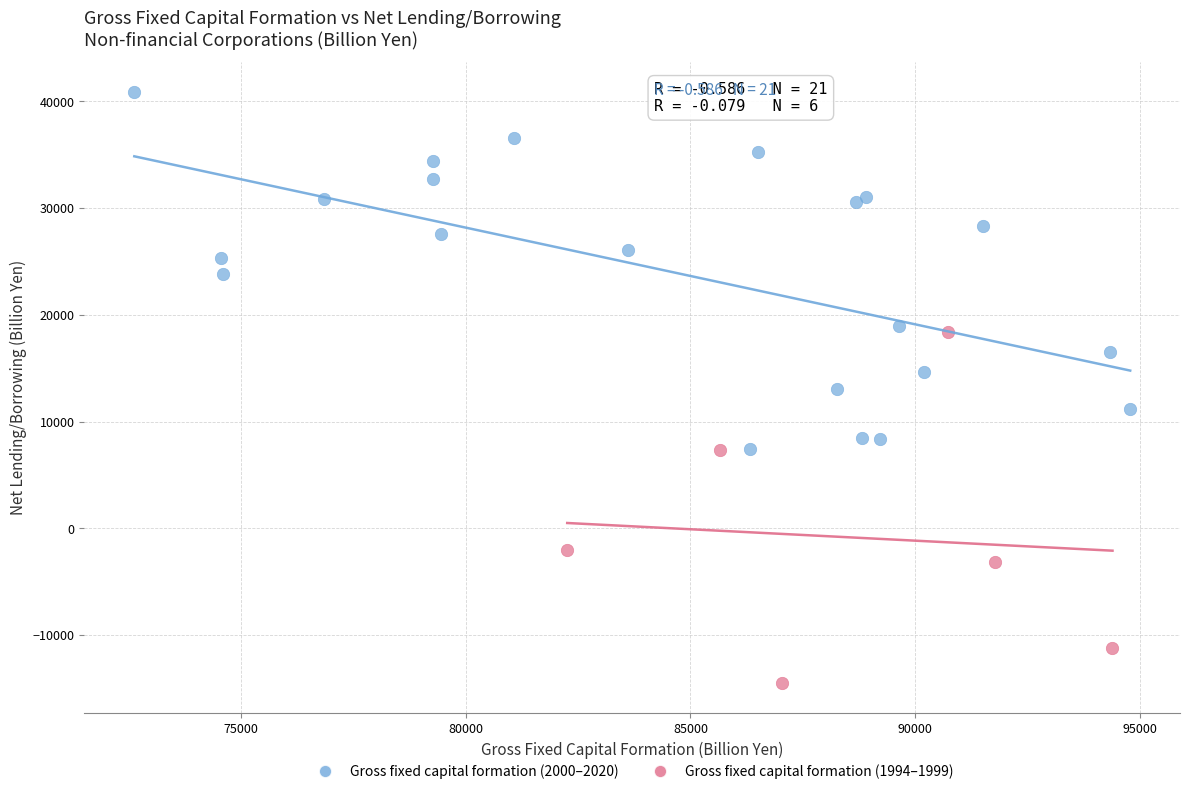

Which series has the widest spread of Y values?

Gross fixed capital formation (2000–2020)